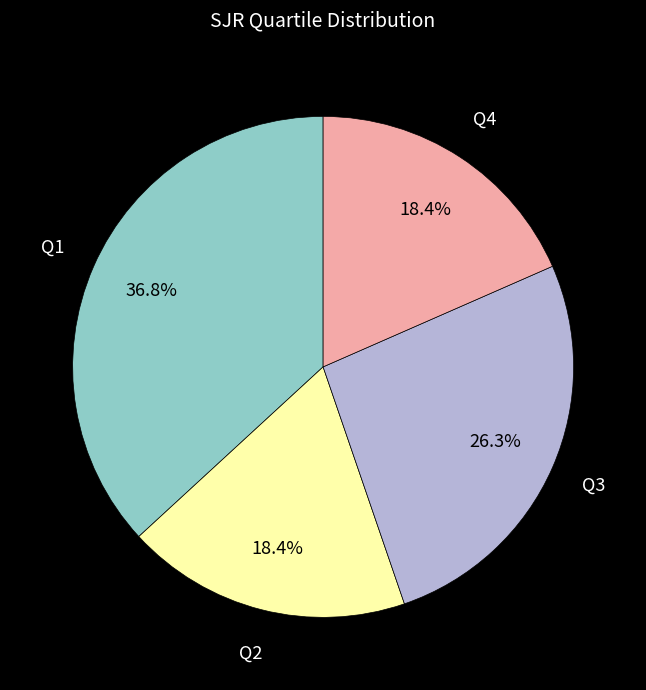

Is there any slice that represents more than half of the pie?

No